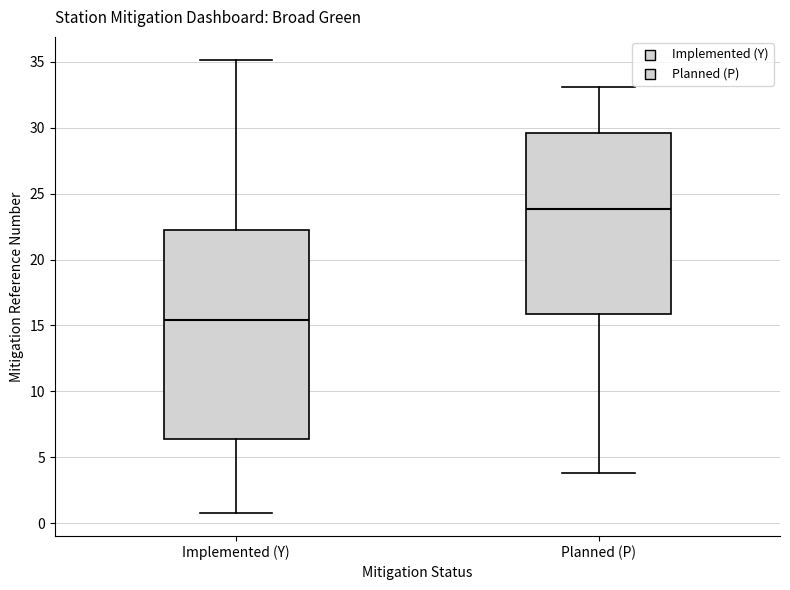

Where is the lower edge of the box for Implemented (Y) on the y-axis? The values are not printed on the chart, so give them approximately, as read against the axis.

6.5